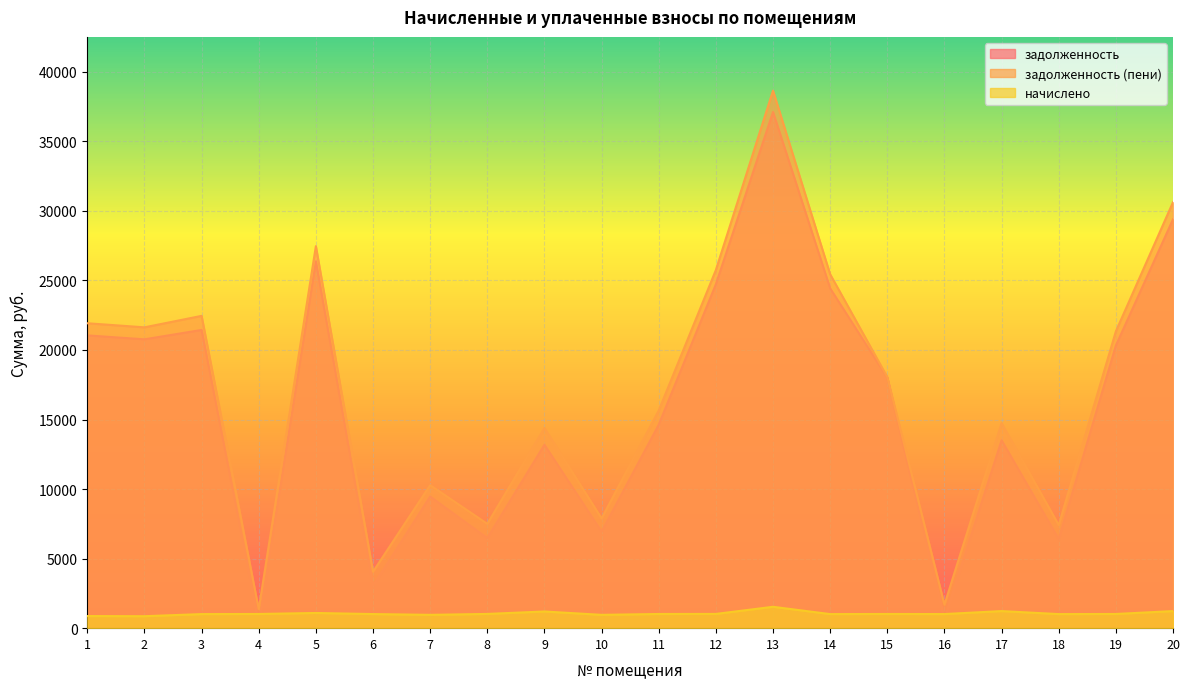

After their last crossing, which series has the higher values: начислено or задолженность?

задолженность